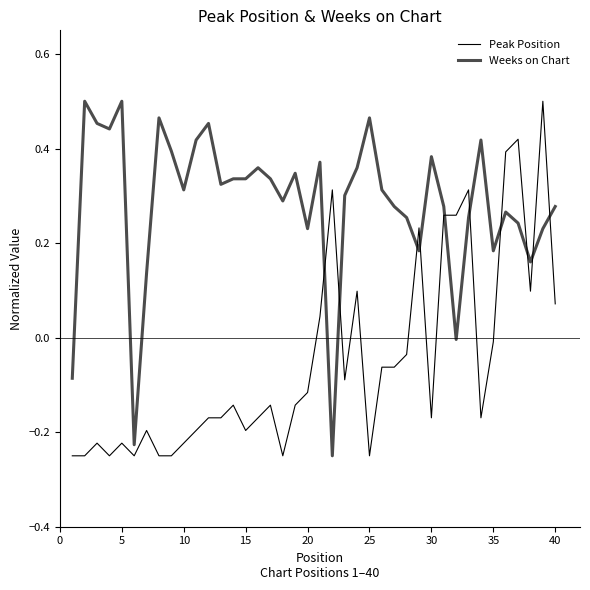

Does the chart display data point markers on the line(s)?

No